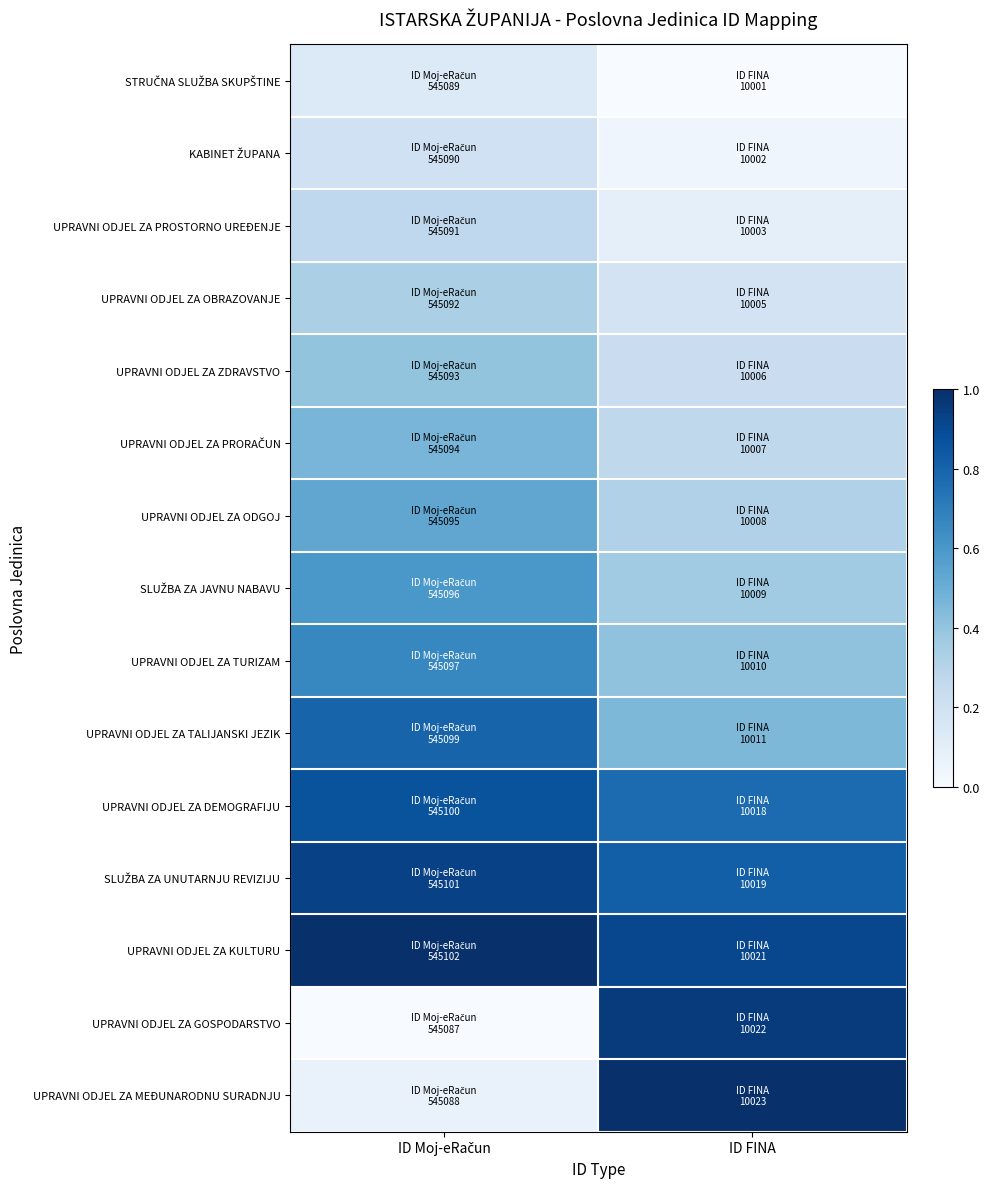

Rank the series by their maximum value, from lowest to highest.

STRUČNA SLUŽBA SKUPŠTINE, KABINET ŽUPANA, UPRAVNI ODJEL ZA PROSTORNO UREĐENJE, UPRAVNI ODJEL ZA OBRAZOVANJE, UPRAVNI ODJEL ZA ZDRAVSTVO, UPRAVNI ODJEL ZA PRORAČUN, UPRAVNI ODJEL ZA ODGOJ, SLUŽBA ZA JAVNU NABAVU, UPRAVNI ODJEL ZA TURIZAM, UPRAVNI ODJEL ZA TALIJANSKI JEZIK, UPRAVNI ODJEL ZA DEMOGRAFIJU, SLUŽBA ZA UNUTARNJU REVIZIJU, UPRAVNI ODJEL ZA GOSPODARSTVO, UPRAVNI ODJEL ZA KULTURU, UPRAVNI ODJEL ZA MEĐUNARODNU SURADNJU